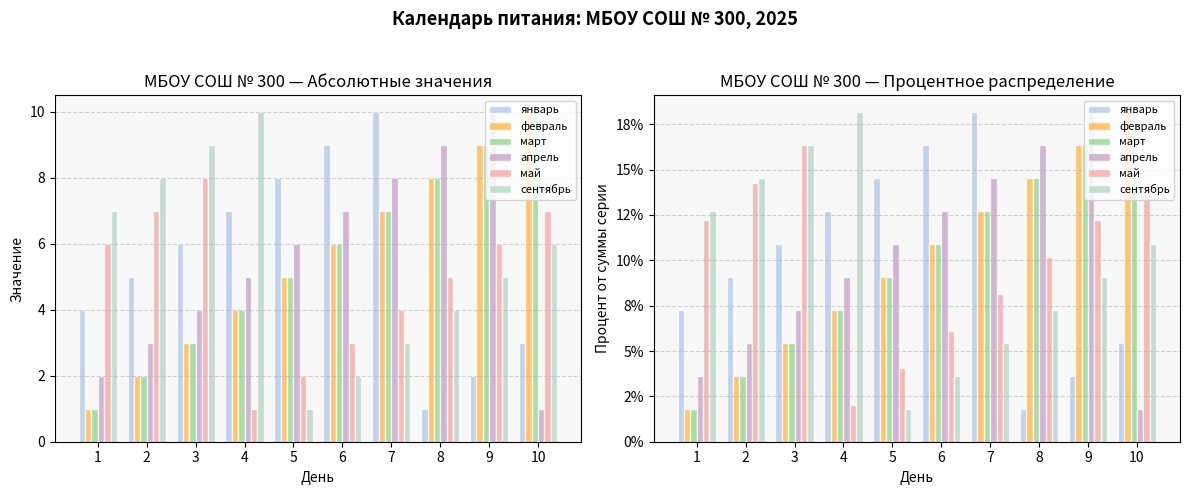

Which label corresponds to the largest value in the chart?

7